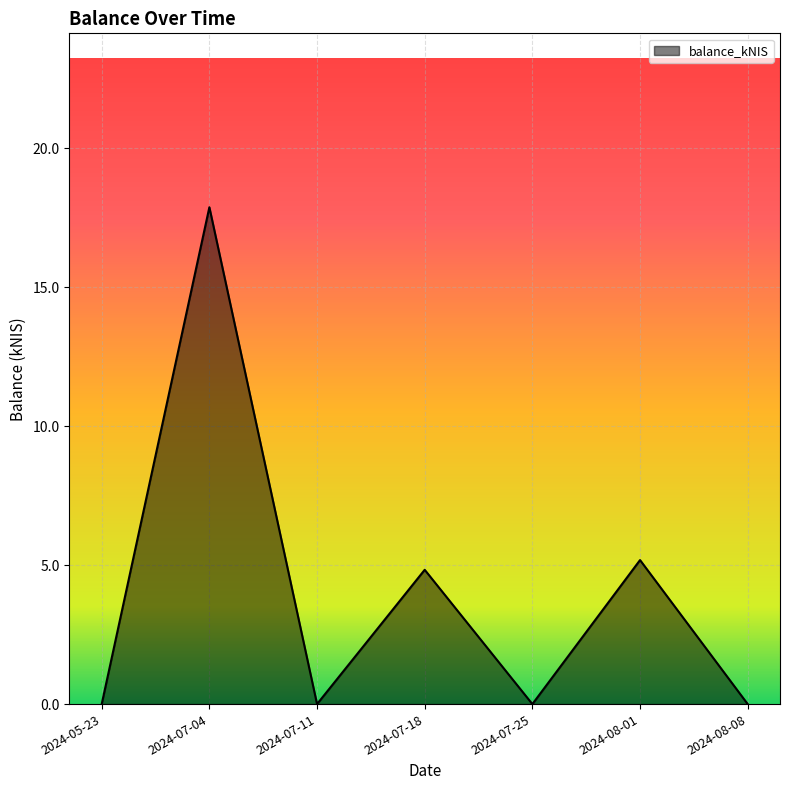

What position from the right is 2024-08-01?

2